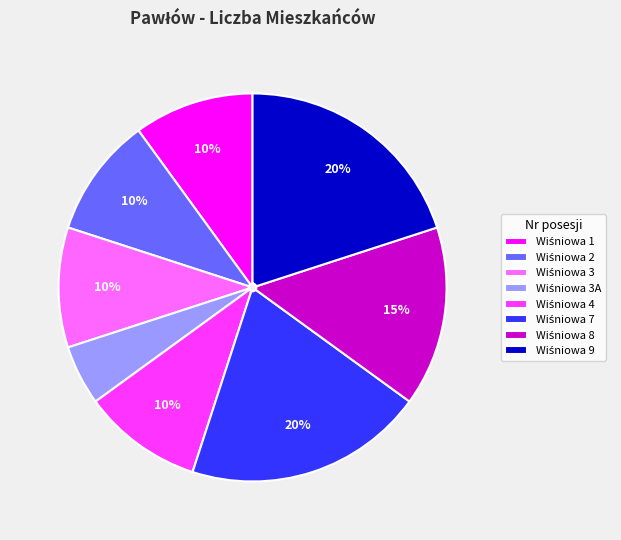

To the nearest percent, what is the difference between the largest and smallest slice percentages?

15%